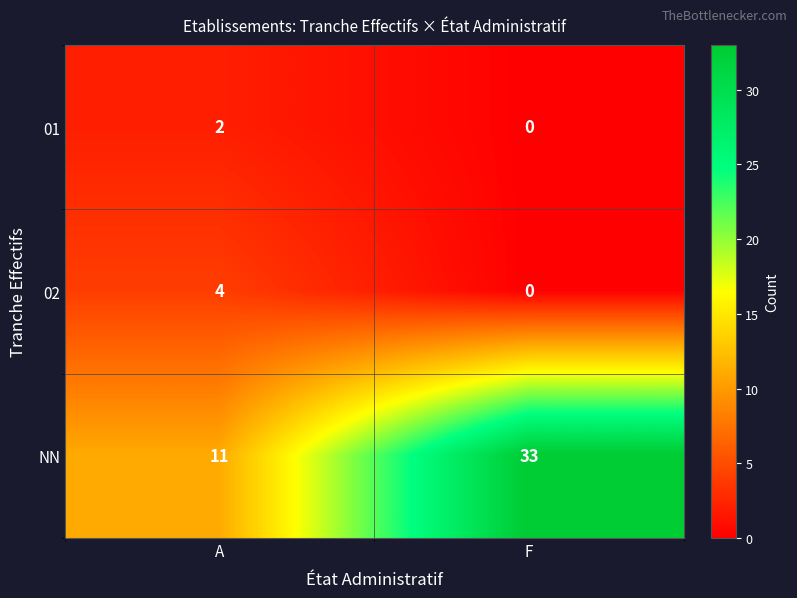

Is it true that 02 equals 0 at F?

True